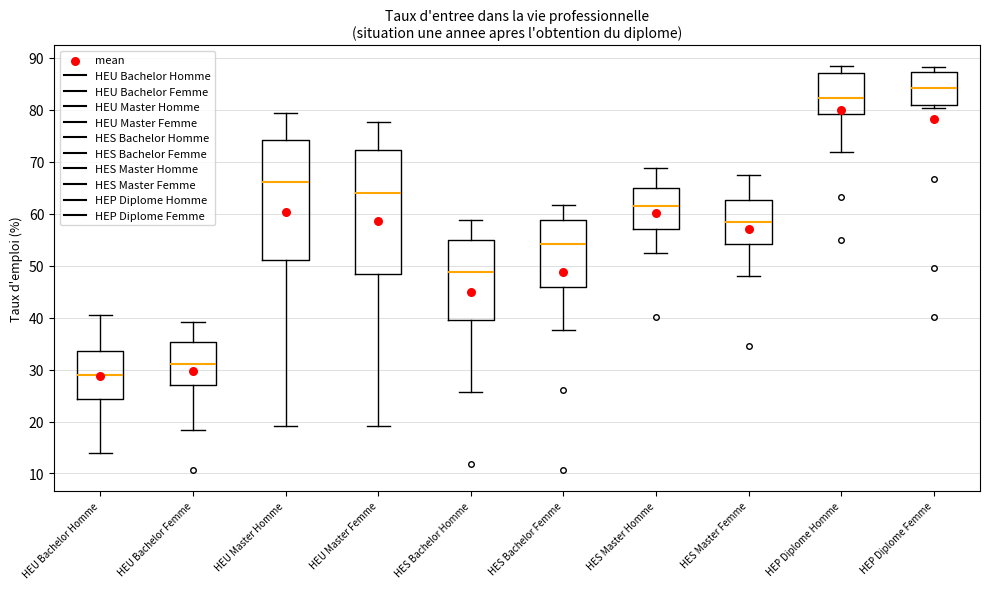

Reading left to right, read every box against the y-axis: the position of its median line, the range the box covers, and the ends of its whiskers. The values are not printed on the chart, so give them approximately, as read against the axis.

HEU Bachelor Homme: median 29, box 24 to 34, whiskers 14 to 41
HEU Bachelor Femme: median 31, box 27 to 35, whiskers 18 to 39
HEU Master Homme: median 66, box 51 to 74, whiskers 19 to 79
HEU Master Femme: median 64, box 48 to 72, whiskers 19 to 78
HES Bachelor Homme: median 49, box 40 to 55, whiskers 26 to 59
HES Bachelor Femme: median 54, box 46 to 59, whiskers 38 to 62
HES Master Homme: median 62, box 57 to 65, whiskers 52 to 69
HES Master Femme: median 58, box 54 to 63, whiskers 48 to 68
HEP Diplome Homme: median 82, box 79 to 87, whiskers 72 to 89
HEP Diplome Femme: median 84, box 81 to 87, whiskers 80 to 88